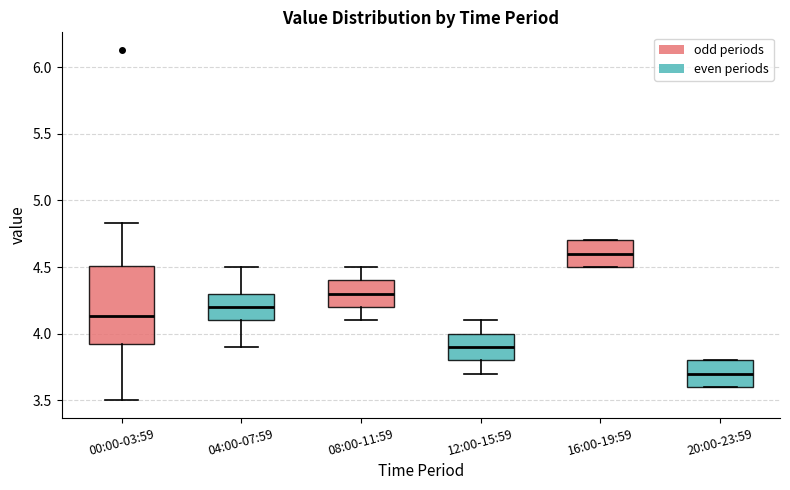

Reading left to right, read every box against the y-axis: the position of its median line, the range the box covers, and the ends of its whiskers. The values are not printed on the chart, so give them approximately, as read against the axis.

00:00-03:59: median 4.15, box 3.90 to 4.50, whiskers 3.50 to 4.85
04:00-07:59: median 4.20, box 4.10 to 4.30, whiskers 3.90 to 4.50
08:00-11:59: median 4.30, box 4.20 to 4.40, whiskers 4.10 to 4.50
12:00-15:59: median 3.90, box 3.80 to 4.00, whiskers 3.70 to 4.10
16:00-19:59: median 4.60, box 4.50 to 4.70, whiskers 4.50 to 4.70
20:00-23:59: median 3.70, box 3.60 to 3.80, whiskers 3.60 to 3.80